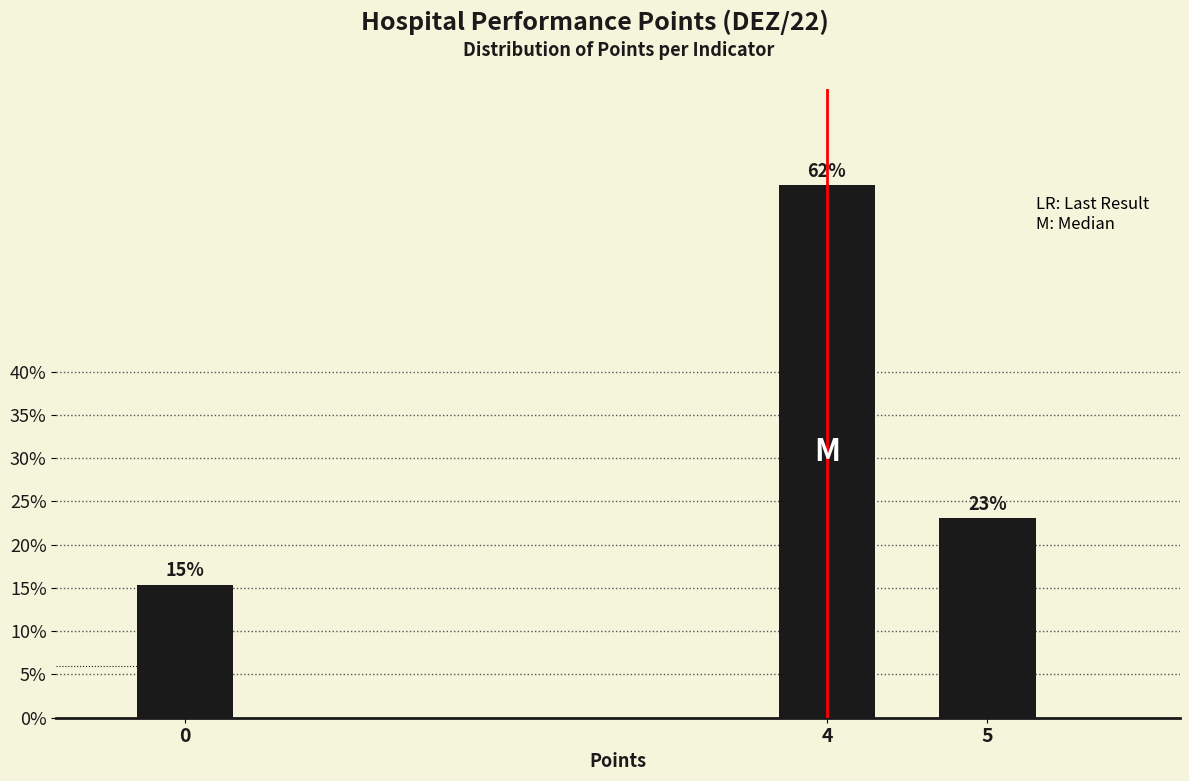

How many bars are there in total?

3